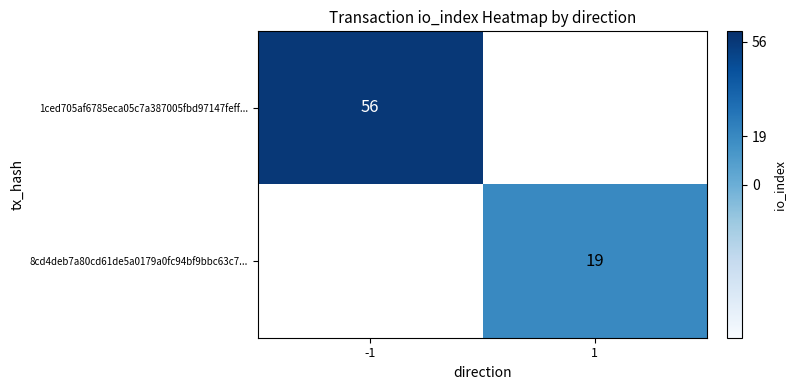

The 1ced705af6785eca05c7a387005fbd97147feff... series shows 84 at -1. True or false?

False